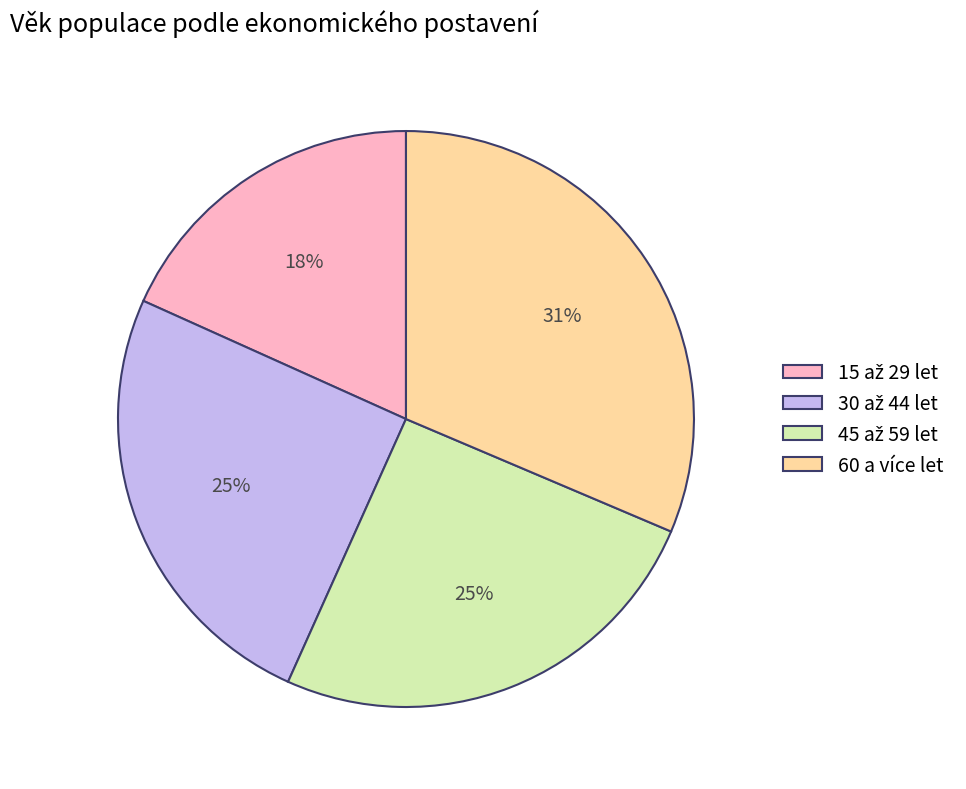

What percentage is the 60 a více let slice, to the nearest percent?

31%